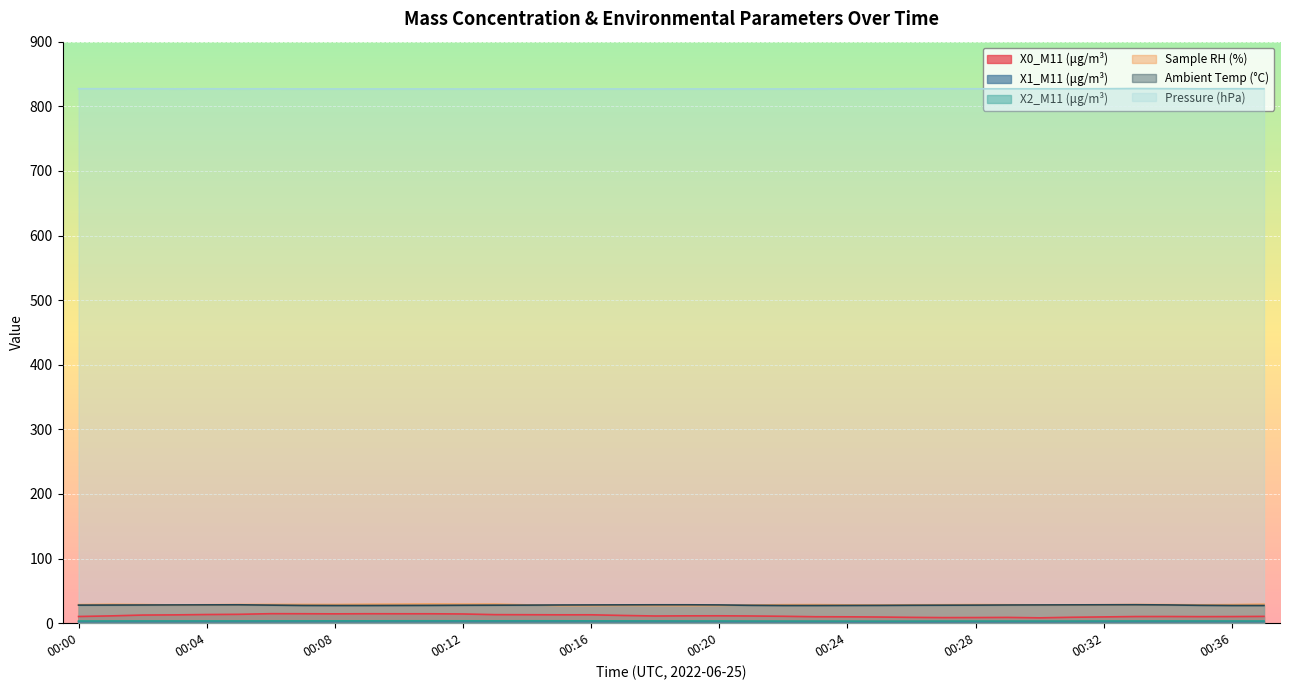

Reading left to right, list all the values displayed in this chart.

X0_M11 (μg/m³): 00:00=10.4	00:01=11.3	00:02=12.6	00:03=12.9	00:04=13.4	00:05=13.8	00:06=14.8	00:07=14.7	00:08=14.5	00:09=14.7	00:10=14.6	00:11=14.6	00:12=14.3	00:13=13.2	00:14=13.1	00:15=13.0	00:16=13.0	00:17=12.0	00:18=11.2	00:19=11.4	00:20=11.5	00:21=11.2	00:22=10.7	00:23=10.0	00:24=9.9	00:25=9.6	00:26=9.1	00:27=8.7	00:28=8.8	00:29=9.0	00:30=8.3	00:31=9.2	00:32=9.7	00:33=10.3	00:34=10.4	00:35=10.2	00:36=10.3	00:37=10.6
X1_M11 (μg/m³): 00:00=2.1	00:01=2.1	00:02=2.1	00:03=2.2	00:04=2.2	00:05=2.2	00:06=2.2	00:07=2.2	00:08=2.2	00:09=2.2	00:10=2.3	00:11=2.3	00:12=2.3	00:13=2.3	00:14=2.3	00:15=2.3	00:16=2.2	00:17=2.2	00:18=2.2	00:19=2.1	00:20=2.1	00:21=2.1	00:22=2.0	00:23=2.0	00:24=2.0	00:25=2.0	00:26=2.0	00:27=2.0	00:28=2.0	00:29=2.0	00:30=2.0	00:31=2.0	00:32=2.1	00:33=2.1	00:34=2.1	00:35=2.1	00:36=2.1	00:37=2.2
X2_M11 (μg/m³): 00:00=3.4	00:01=3.5	00:02=3.5	00:03=3.5	00:04=3.5	00:05=3.6	00:06=3.6	00:07=3.6	00:08=3.6	00:09=3.7	00:10=3.7	00:11=3.7	00:12=3.7	00:13=3.7	00:14=3.7	00:15=3.7	00:16=3.6	00:17=3.6	00:18=3.6	00:19=3.5	00:20=3.5	00:21=3.4	00:22=3.4	00:23=3.3	00:24=3.3	00:25=3.2	00:26=3.3	00:27=3.4	00:28=3.4	00:29=3.4	00:30=3.4	00:31=3.4	00:32=3.4	00:33=3.5	00:34=3.5	00:35=3.5	00:36=3.5	00:37=3.5
Sample RH (%): 00:00=28.8	00:01=29.3	00:02=28.9	00:03=28.2	00:04=28.6	00:05=28.9	00:06=29.1	00:07=29.1	00:08=29.0	00:09=29.4	00:10=29.6	00:11=29.9	00:12=29.6	00:13=29.7	00:14=28.4	00:15=27.2	00:16=27.2	00:17=27.5	00:18=27.3	00:19=27.2	00:20=27.4	00:21=28.1	00:22=28.7	00:23=28.8	00:24=28.4	00:25=28.2	00:26=28.5	00:27=28.6	00:28=28.8	00:29=28.6	00:30=28.4	00:31=28.5	00:32=28.6	00:33=28.9	00:34=28.8	00:35=28.5	00:36=28.8	00:37=29.5
Ambient Temp (°C): 00:00=28.0	00:01=28.1	00:02=28.2	00:03=28.3	00:04=28.4	00:05=28.5	00:06=28.0	00:07=27.5	00:08=27.4	00:09=27.4	00:10=27.5	00:11=27.6	00:12=27.8	00:13=27.9	00:14=28.0	00:15=28.2	00:16=28.3	00:17=28.4	00:18=28.5	00:19=28.5	00:20=28.3	00:21=27.7	00:22=27.4	00:23=27.4	00:24=27.5	00:25=27.6	00:26=27.8	00:27=27.9	00:28=28.0	00:29=28.2	00:30=28.3	00:31=28.4	00:32=28.5	00:33=28.6	00:34=28.3	00:35=27.7	00:36=27.4	00:37=27.4
Pressure (hPa): 00:00=827.2	00:01=827.2	00:02=827.2	00:03=827.0	00:04=827.1	00:05=827.0	00:06=827.1	00:07=826.9	00:08=826.9	00:09=826.9	00:10=826.9	00:11=826.9	00:12=826.8	00:13=826.9	00:14=826.9	00:15=826.9	00:16=826.9	00:17=826.9	00:18=826.8	00:19=826.9	00:20=826.9	00:21=826.9	00:22=826.9	00:23=827.0	00:24=827.1	00:25=827.0	00:26=827.3	00:27=827.2	00:28=827.1	00:29=827.1	00:30=827.1	00:31=827.1	00:32=827.2	00:33=827.5	00:34=827.3	00:35=827.1	00:36=827.2	00:37=827.2